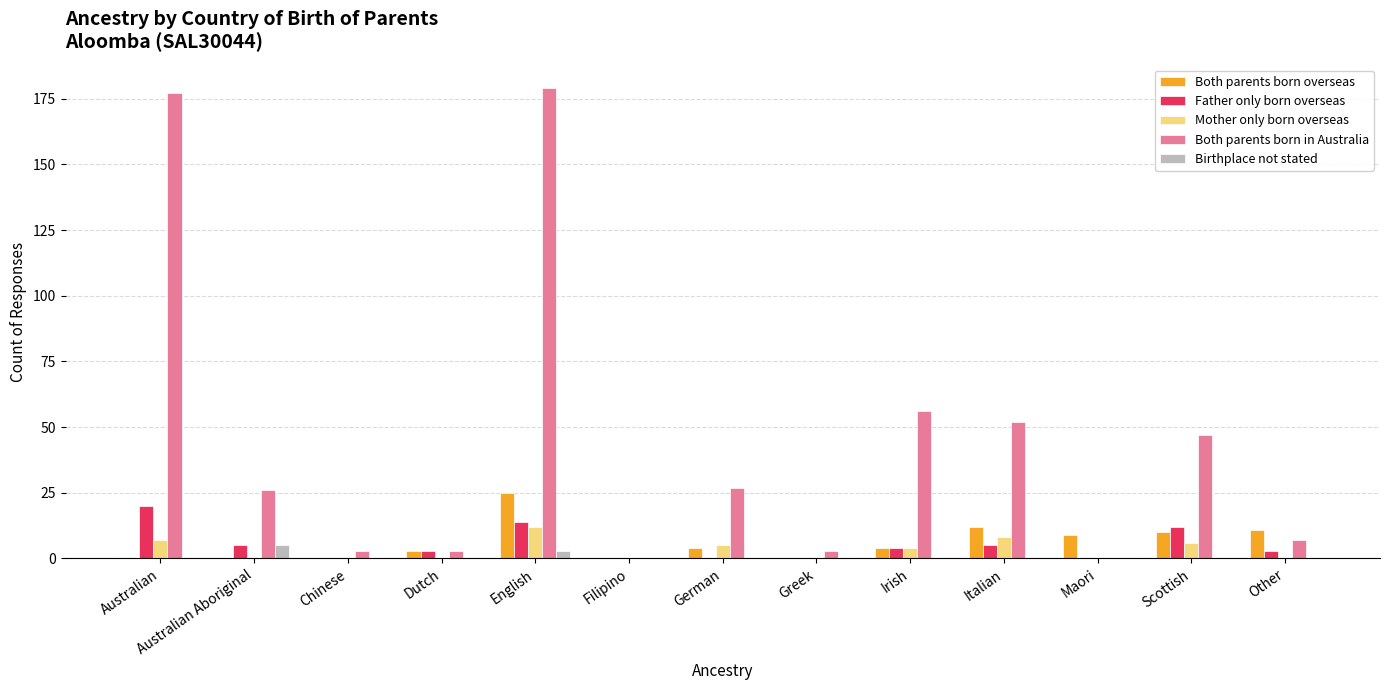

Count the number of data series in this chart.

5